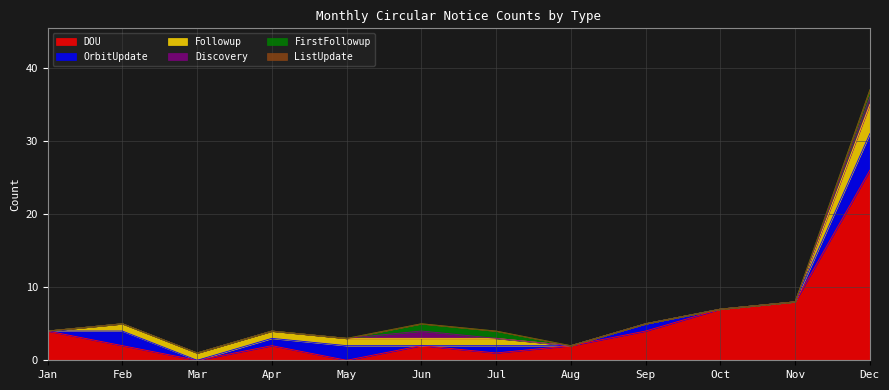

Count the number of data series in this chart.

6